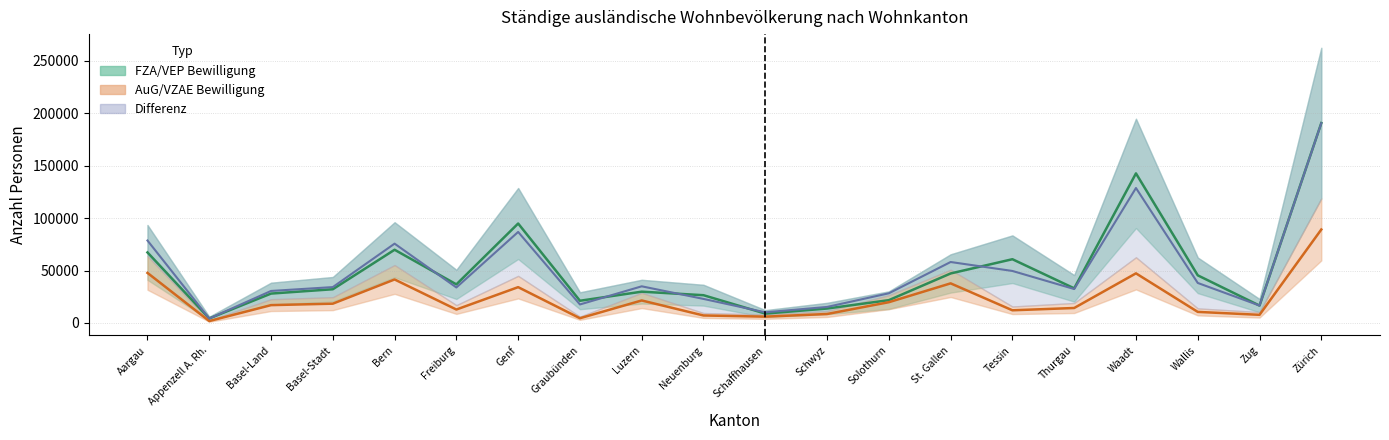

What is the sum of the Differenz Midline values at Bern and Aargau?

154244.5